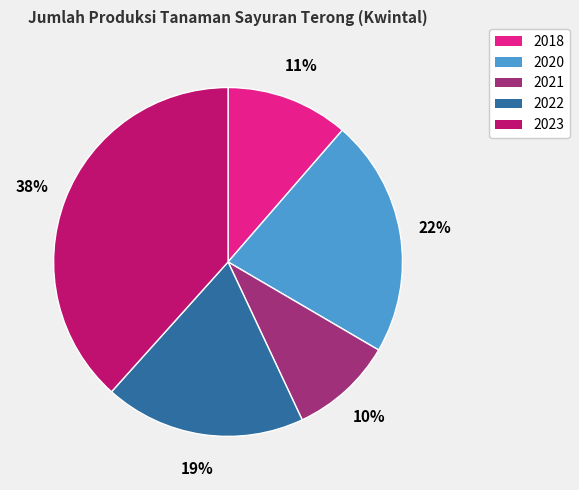

Does 2020 represent more than half of the total?

No